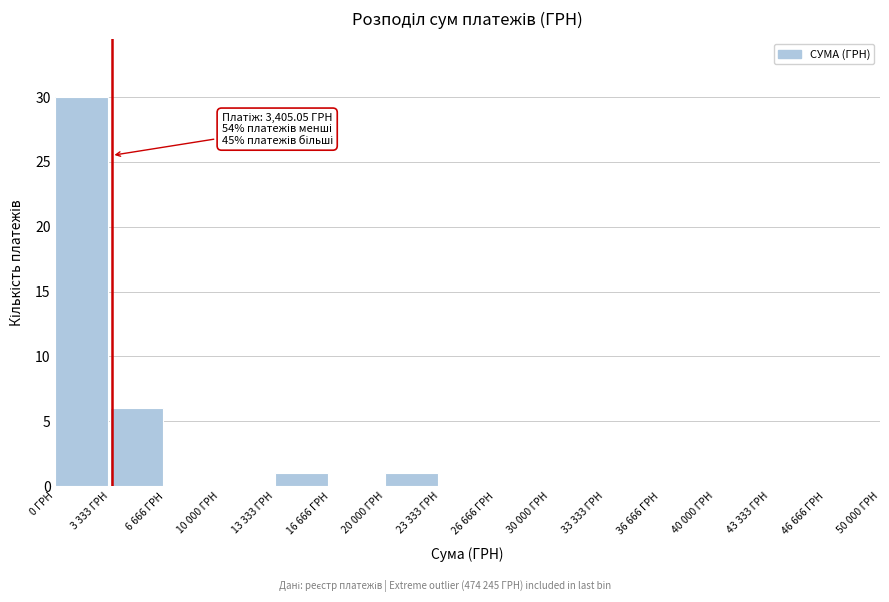

Reading left to right, transcribe all the data shown in this chart.

0 ГРН=30	3 333 ГРН=6	6 666 ГРН=0	10 000 ГРН=0	13 333 ГРН=1	16 666 ГРН=0	20 000 ГРН=1	23 333 ГРН=0	26 666 ГРН=0	30 000 ГРН=0	33 333 ГРН=0	36 666 ГРН=0	40 000 ГРН=0	43 333 ГРН=0	46 666 ГРН=0